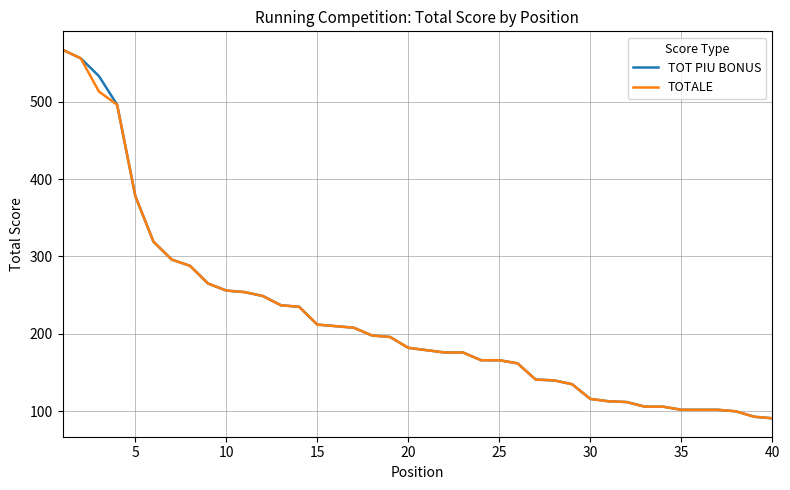

What is the lowest value of the TOTALE series?

91